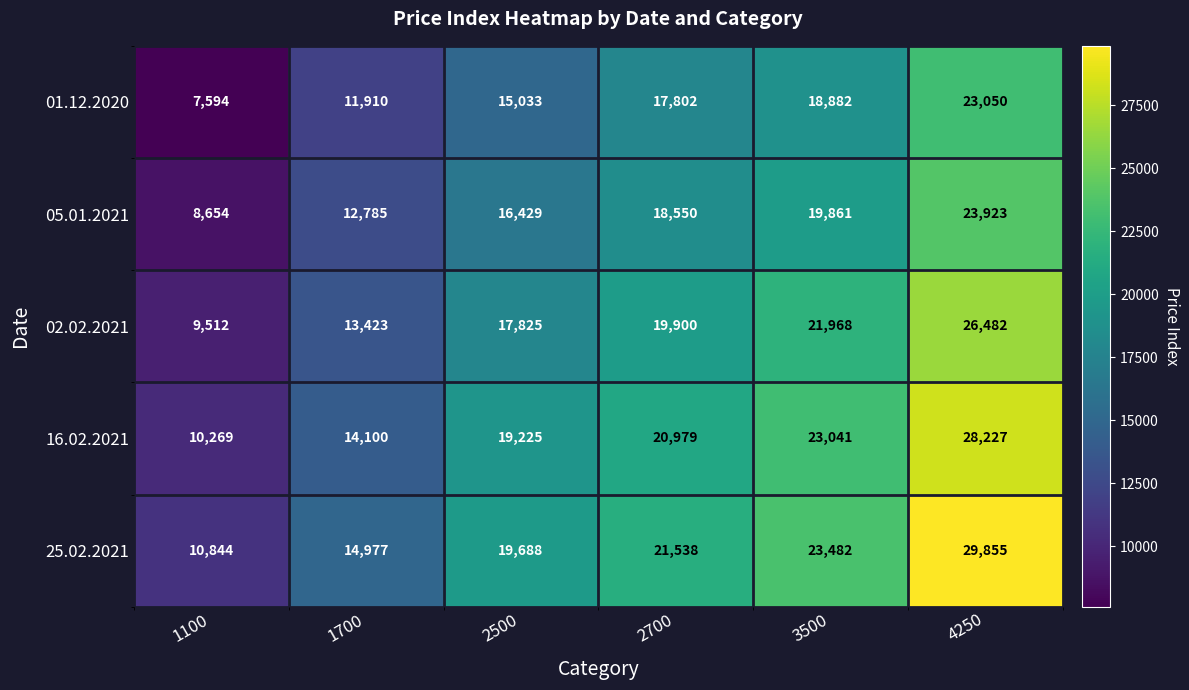

Reading left to right, transcribe all the data shown in this chart.

01.12.2020: 1100=7594	1700=11910	2500=15033	2700=17802	3500=18882	4250=23050
05.01.2021: 1100=8654	1700=12785	2500=16429	2700=18550	3500=19861	4250=23923
02.02.2021: 1100=9512	1700=13423	2500=17825	2700=19900	3500=21968	4250=26482
16.02.2021: 1100=10269	1700=14100	2500=19225	2700=20979	3500=23041	4250=28227
25.02.2021: 1100=10844	1700=14977	2500=19688	2700=21538	3500=23482	4250=29855